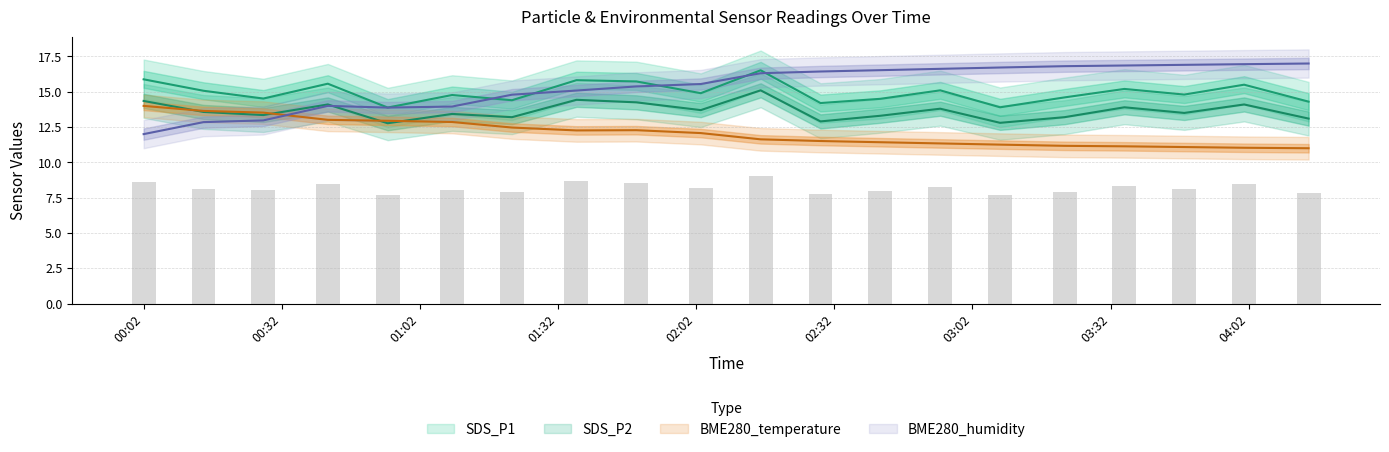

How many data points in BME280_temperature are above 12?

10